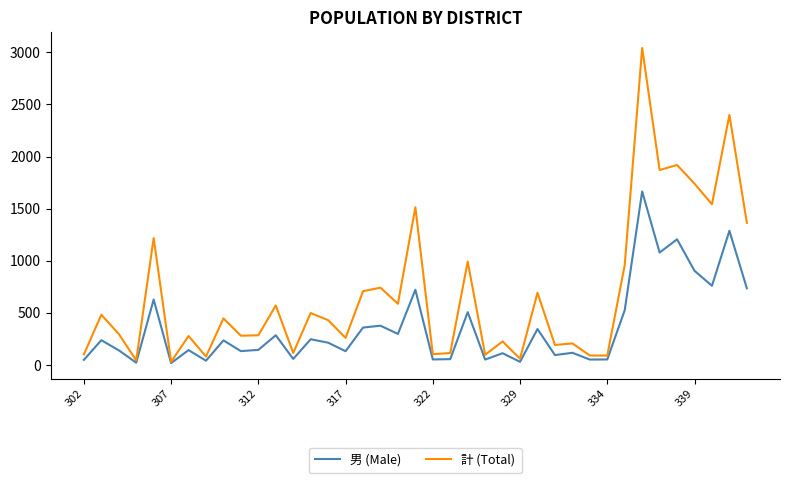

Which series has the widest spread of values?

計 (Total)